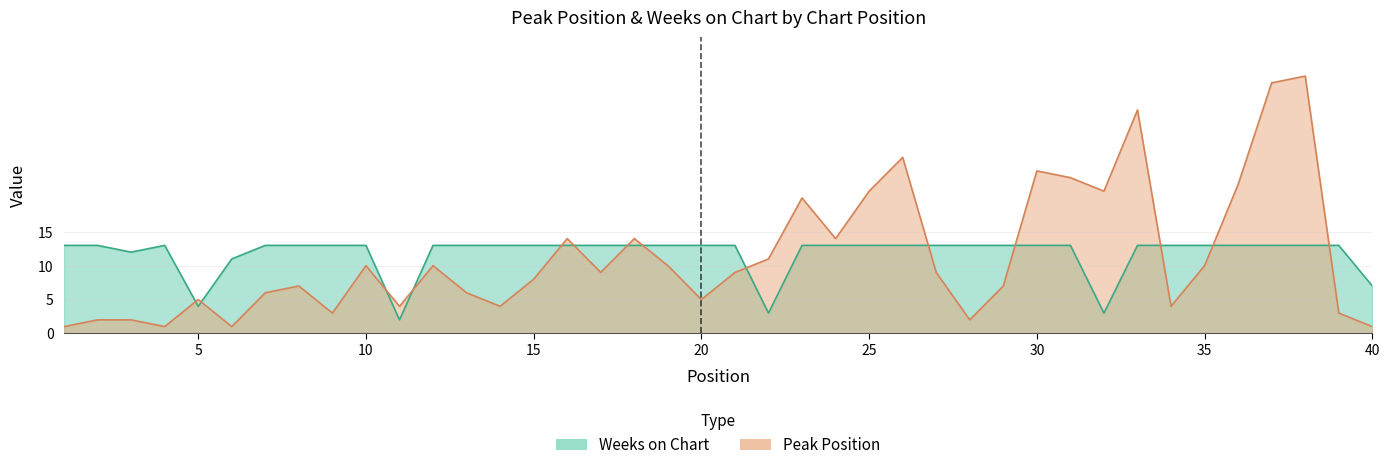

What is the difference between the maximum and minimum values in the Peak Position series?

37